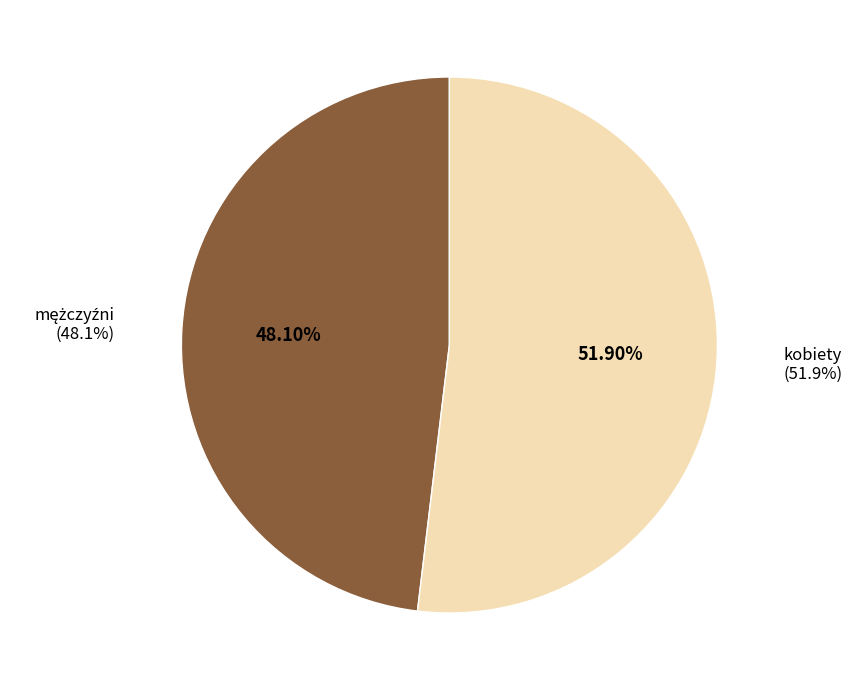

To the nearest percent, what is the average slice percentage?

50%